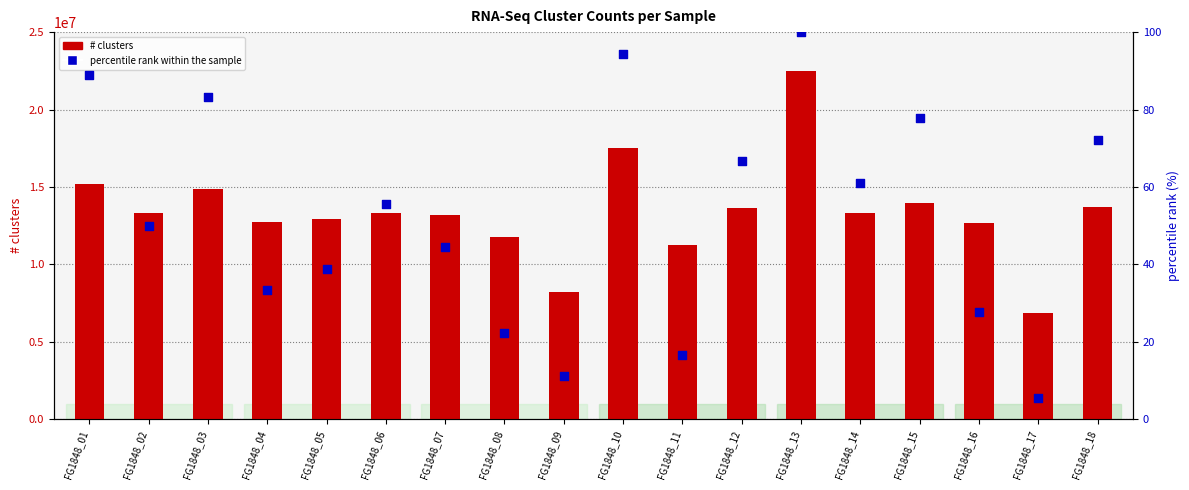

Which series contains the highest Y value?

# clusters